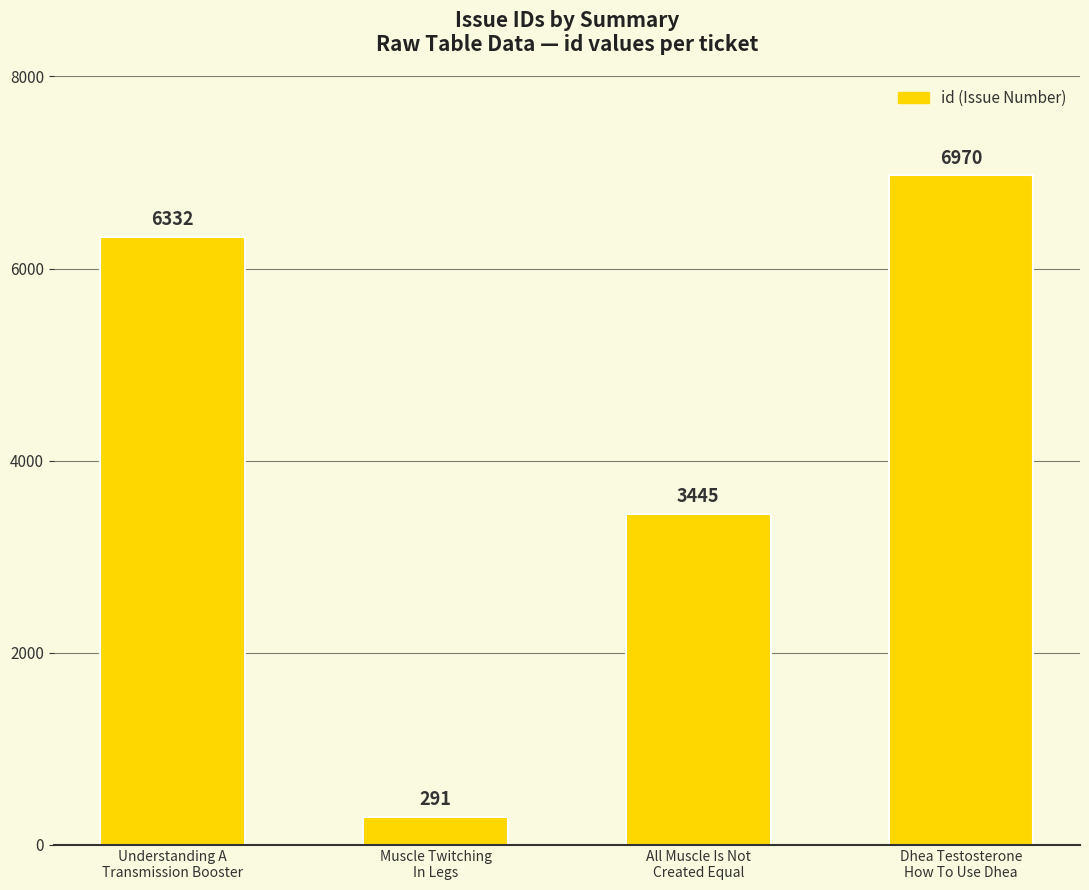

List the labels in order of value, largest first.

Dhea Testosterone
How To Use Dhea, Understanding A
Transmission Booster, All Muscle Is Not
Created Equal, Muscle Twitching
In Legs